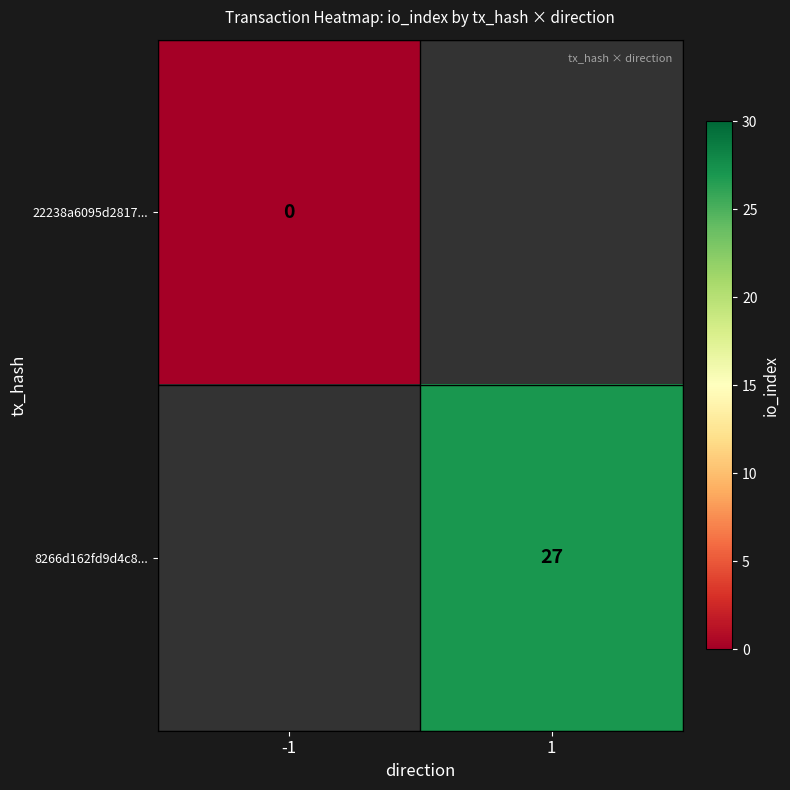

The 8266d162fd9d4c8... series shows 27 at 1. True or false?

True